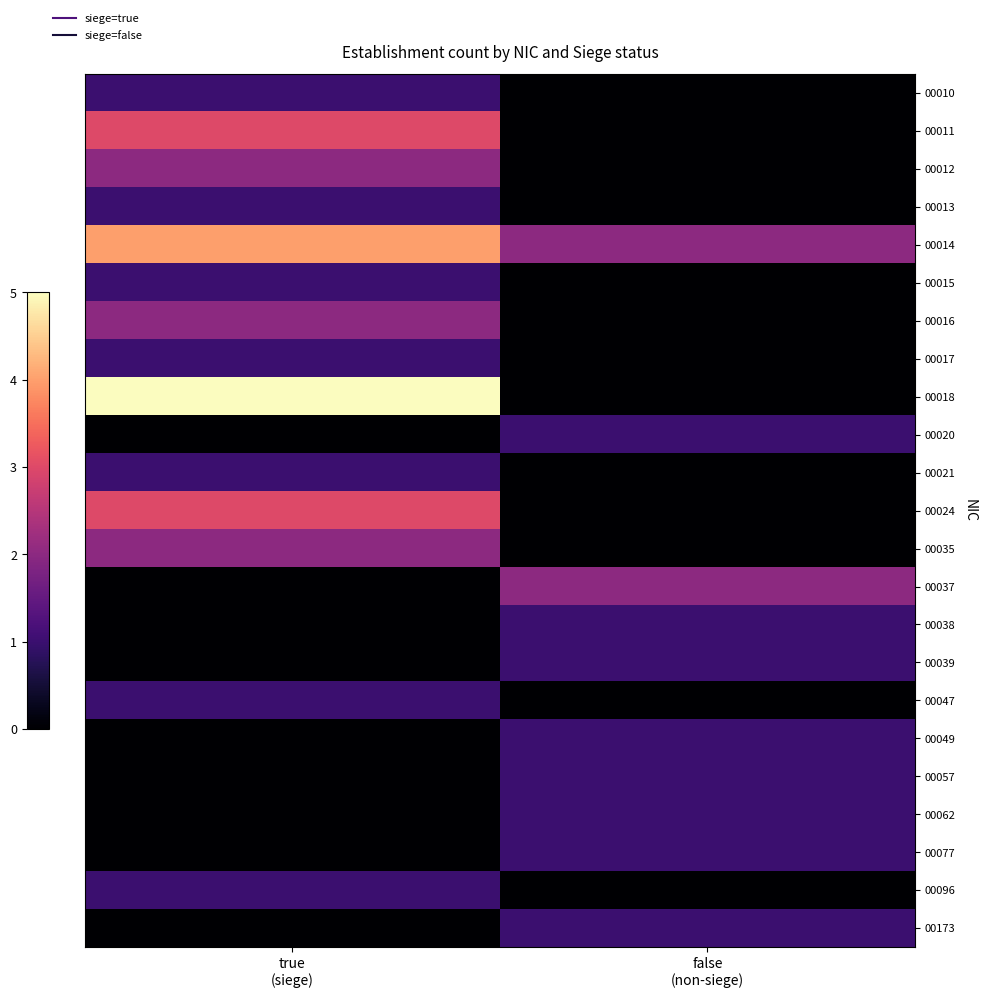

What is the maximum value shown in the chart?

5